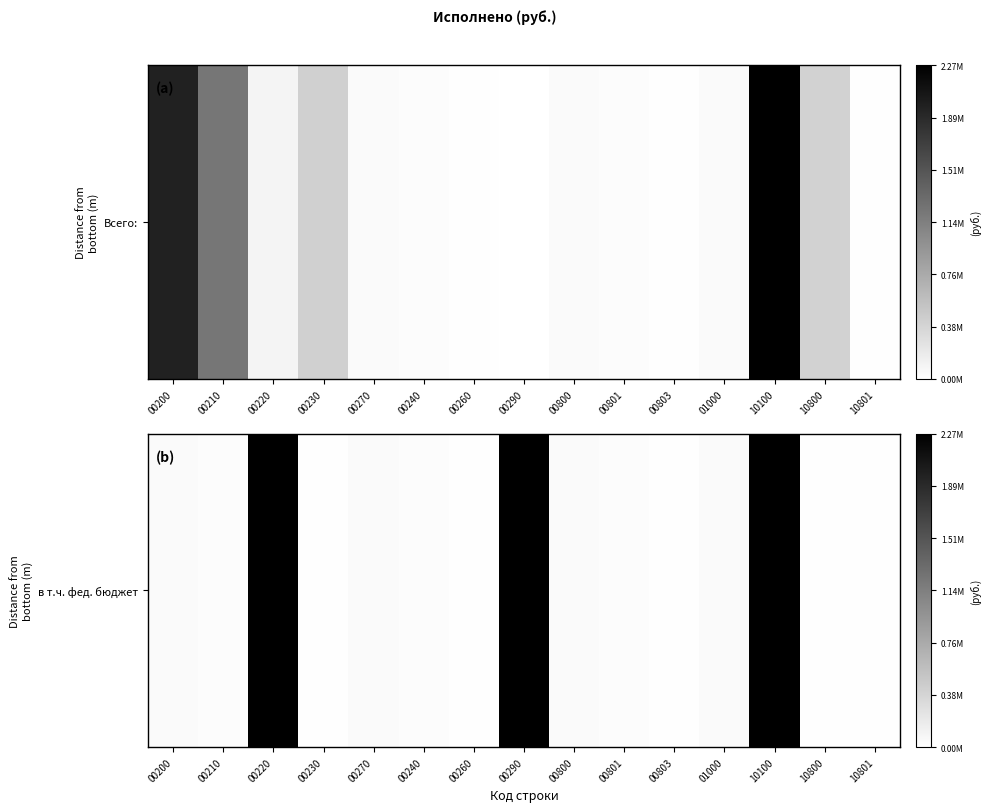

How many positive values are there?

12